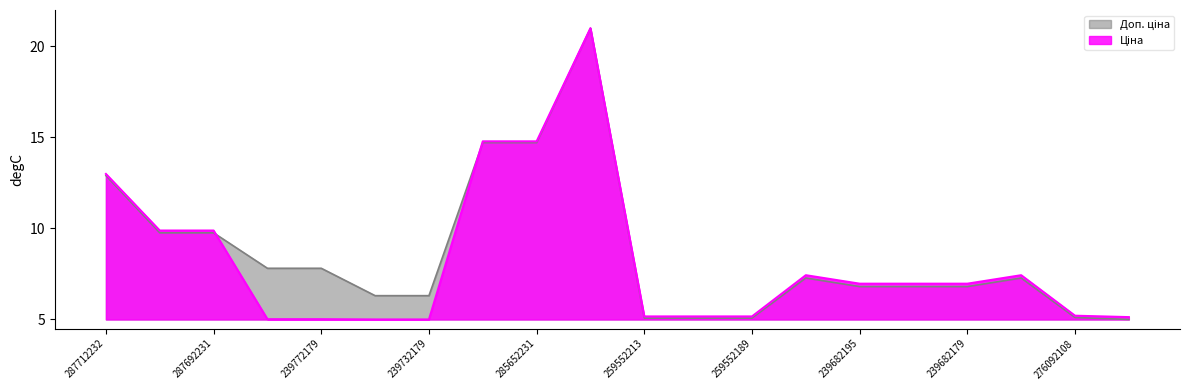

What is the label of the 17th point from the right?

239772195